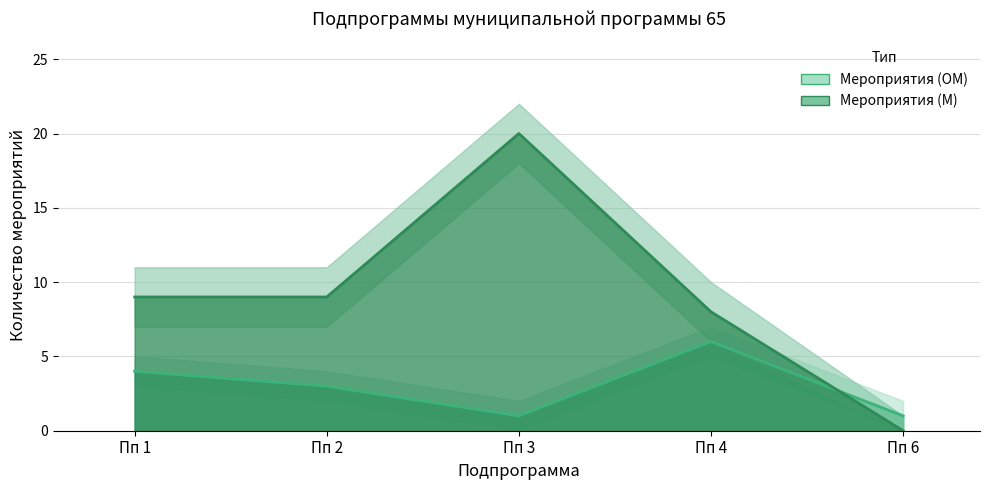

What is the difference between the second highest and minimum values in the Мероприятия (М) series?

9